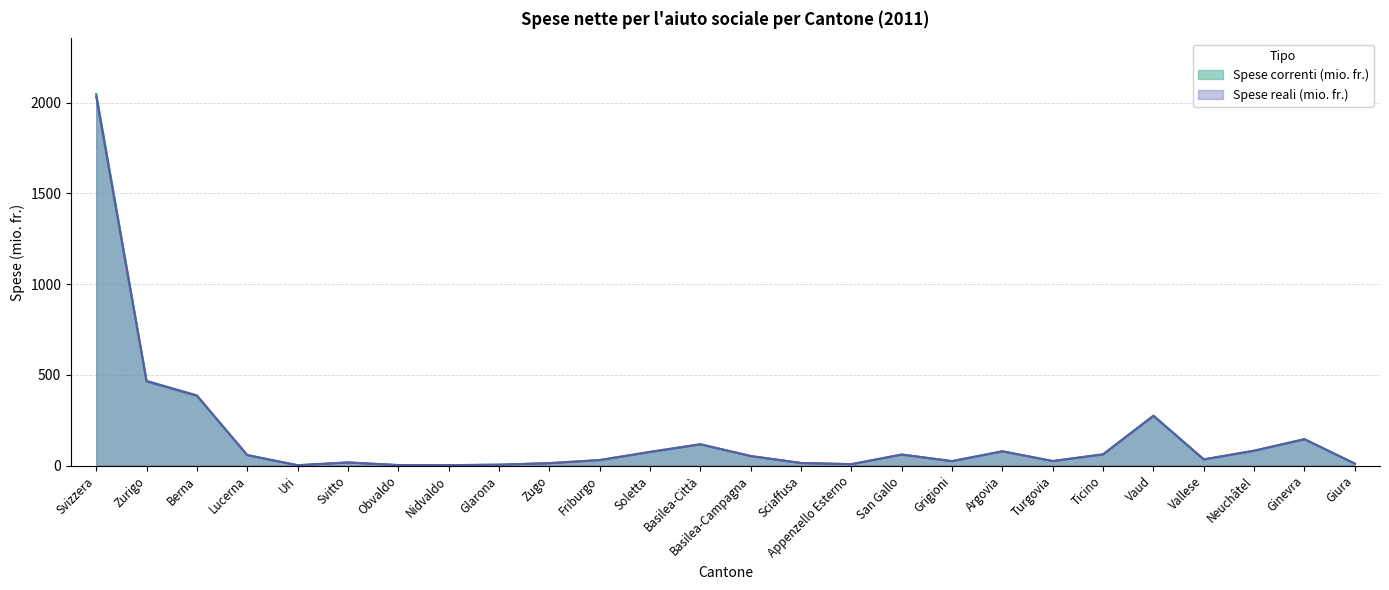

How many lines are shown in the chart?

2